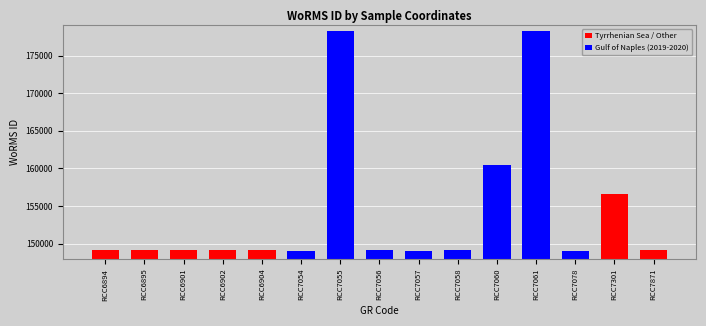

What is the maximum value shown in the chart?

178229